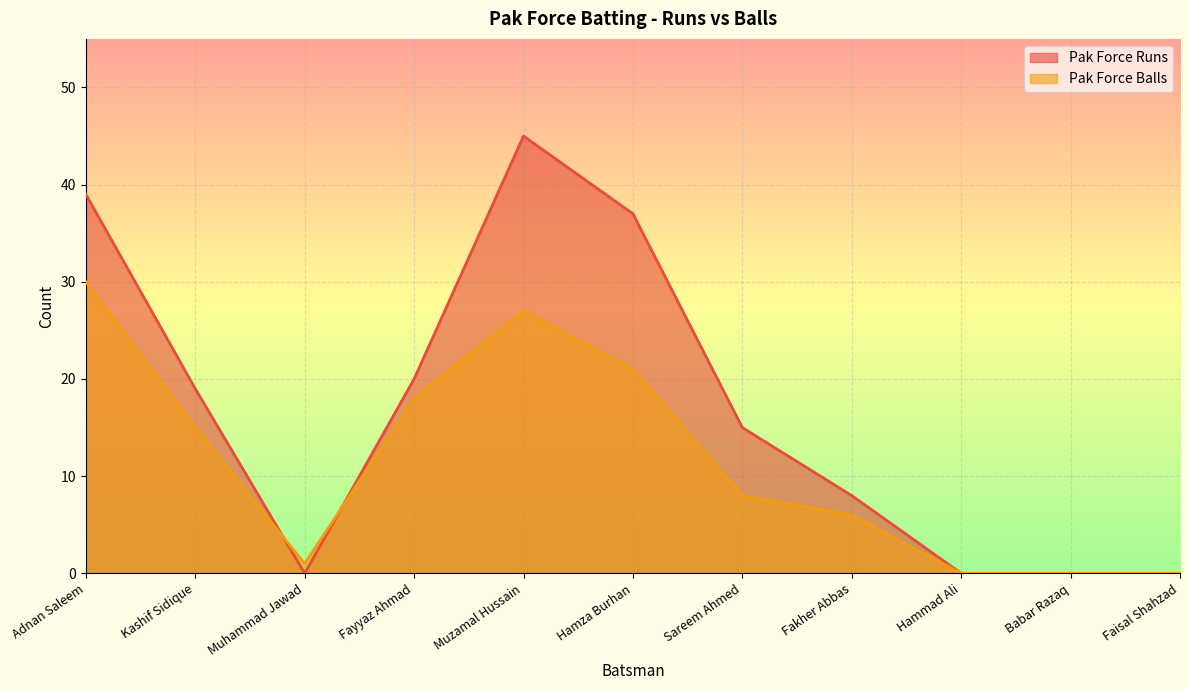

What is the sum of the Pak Force Balls values at Hammad Ali and Kashif Sidique?

15